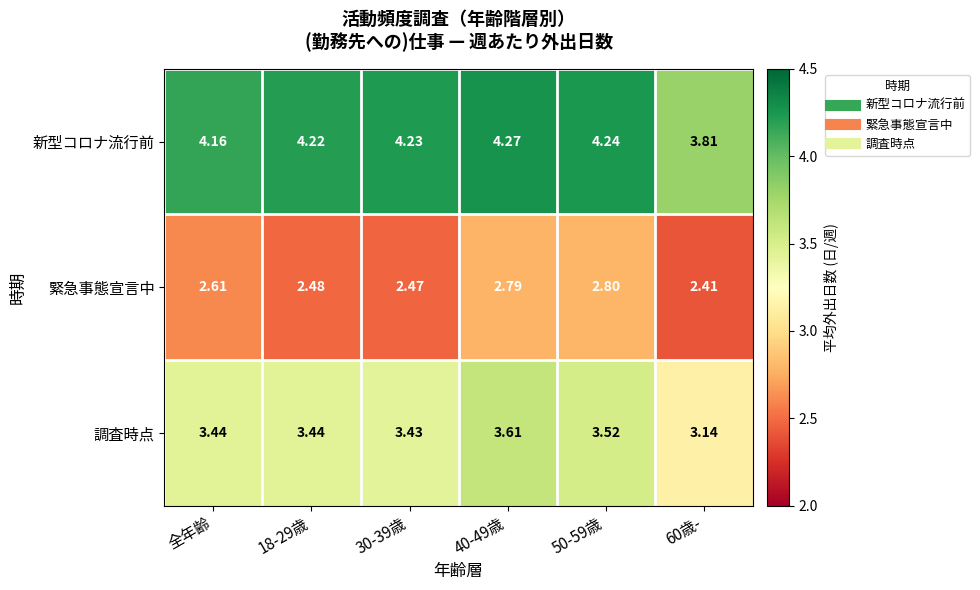

Which series has the largest total across all categories?

新型コロナ流行前